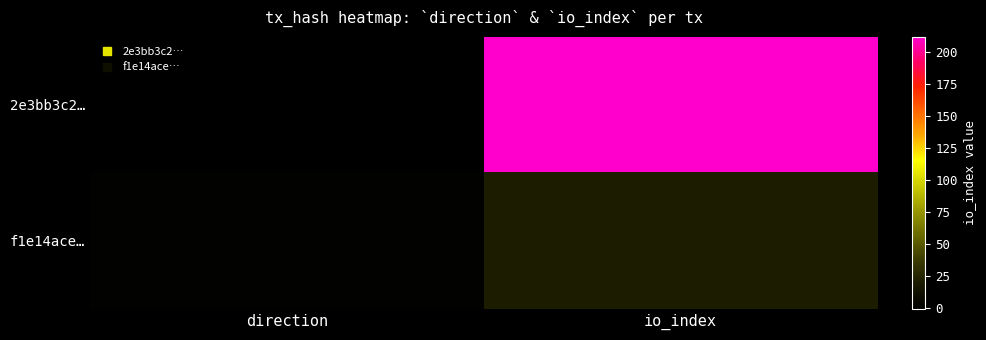

What is the greatest value displayed?

212